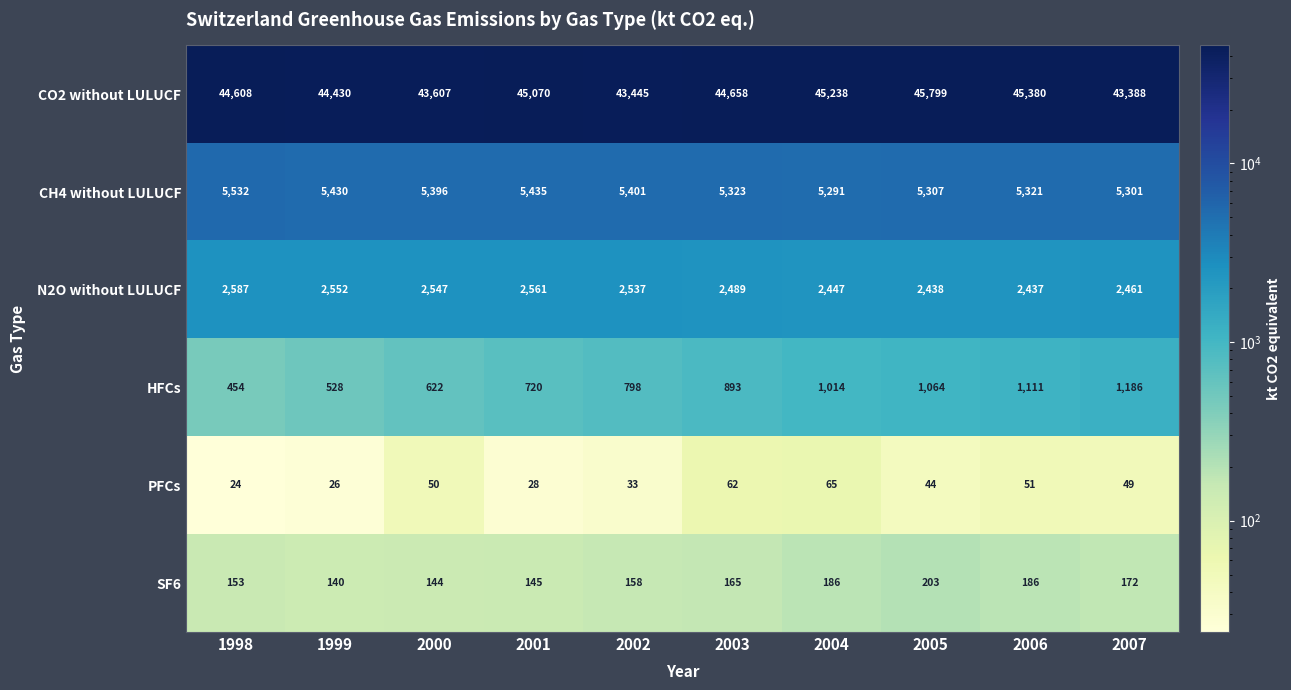

What is the total value across all series at 2005?

54855